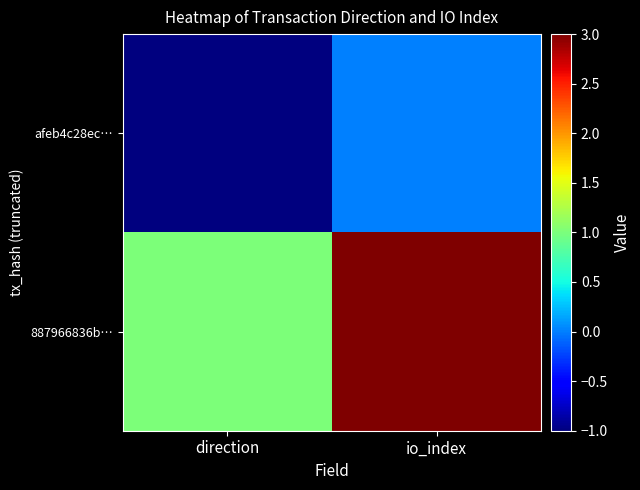

List the series in order of their peak value, lowest first.

afeb4c28ec…, 887966836b…